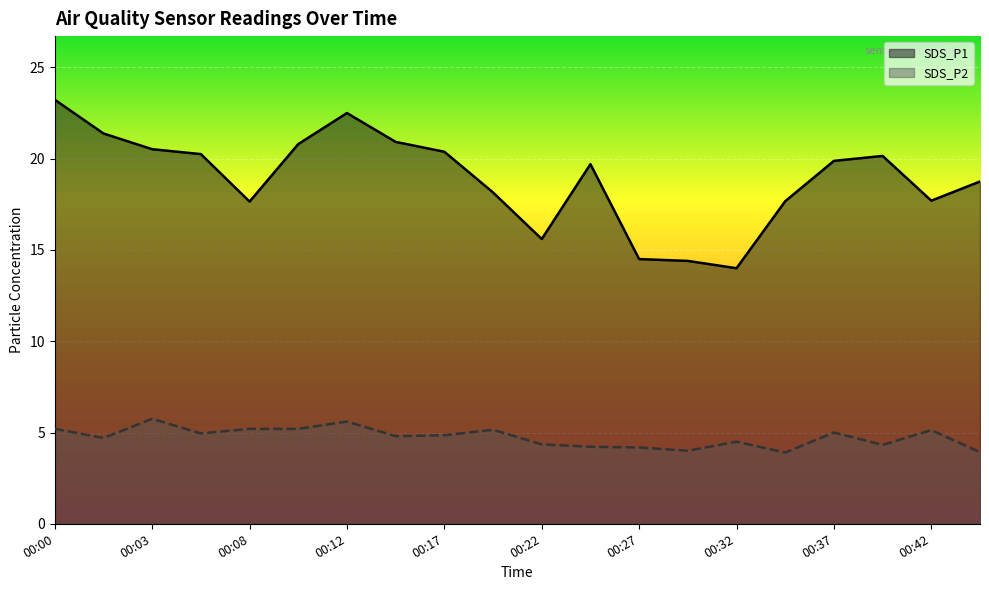

What is the value of the SDS_P2 point at the 6th from the left?

5.2